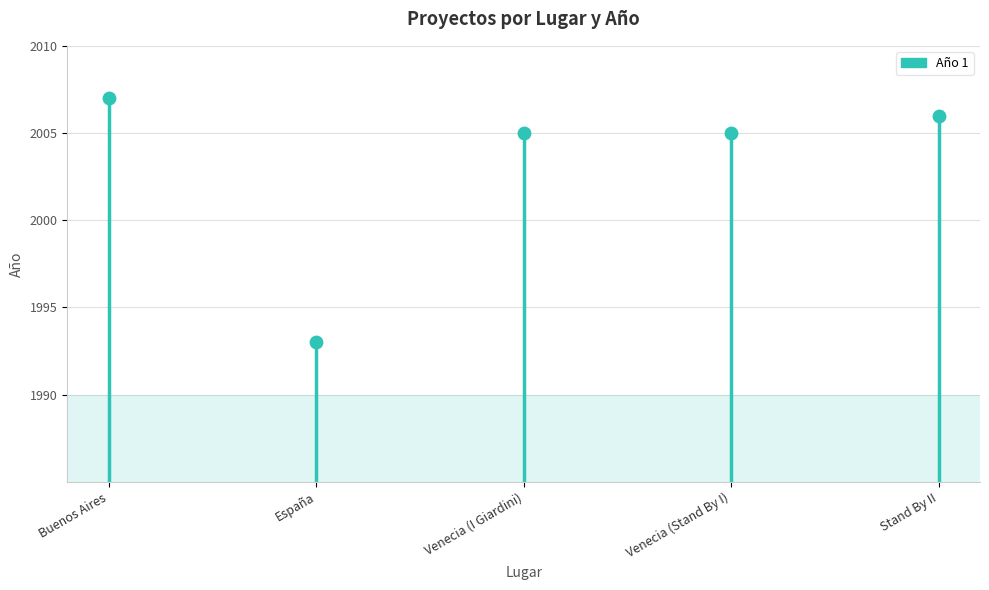

Approximately how many times larger is the value at España compared to Venecia (Stand By I)?

1.0